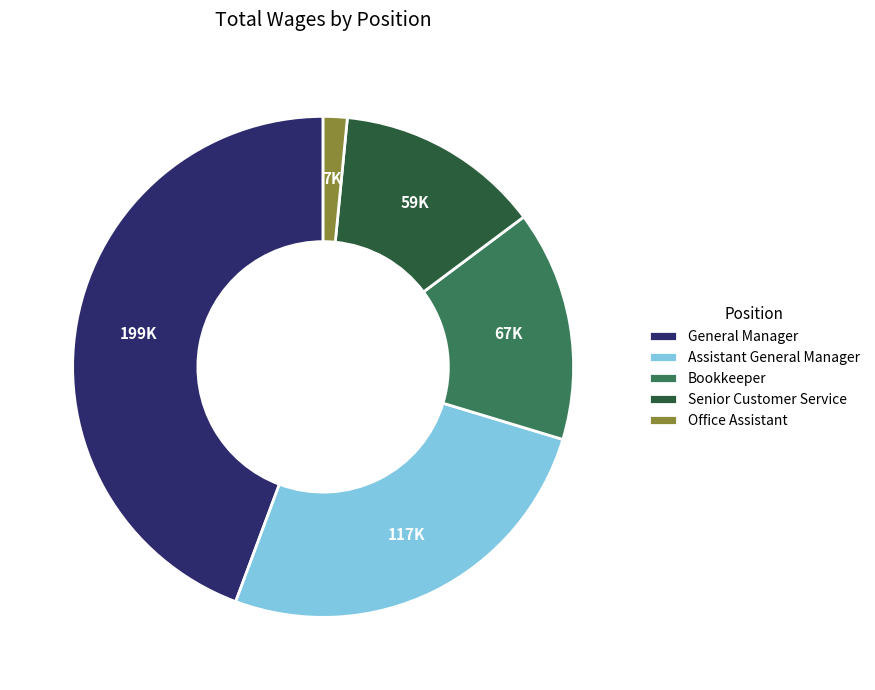

Is Senior Customer Service the majority of the pie?

No